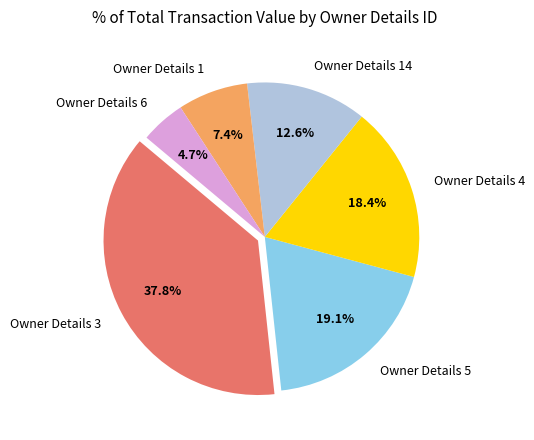

Rank the categories by value from highest to lowest.

Owner Details 3, Owner Details 5, Owner Details 4, Owner Details 14, Owner Details 1, Owner Details 6